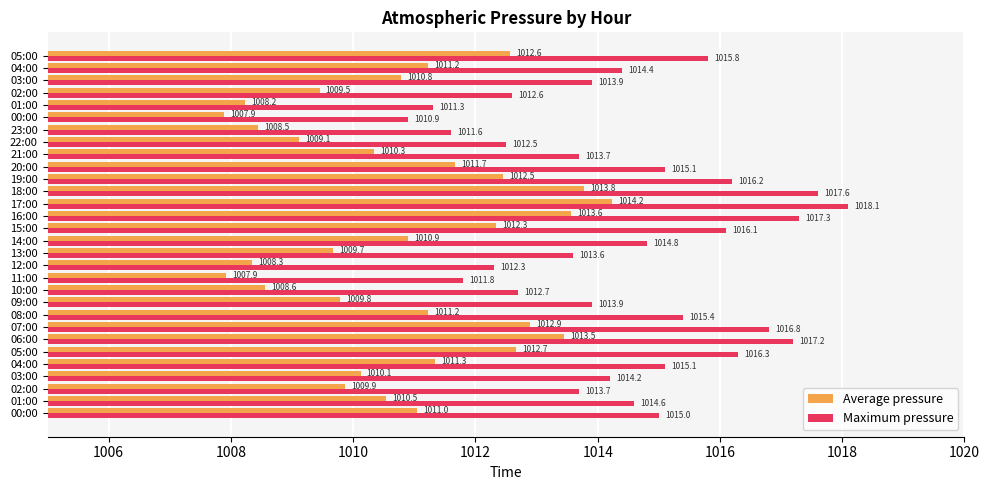

Rank the series by their maximum value, from lowest to highest.

Average pressure, Maximum pressure